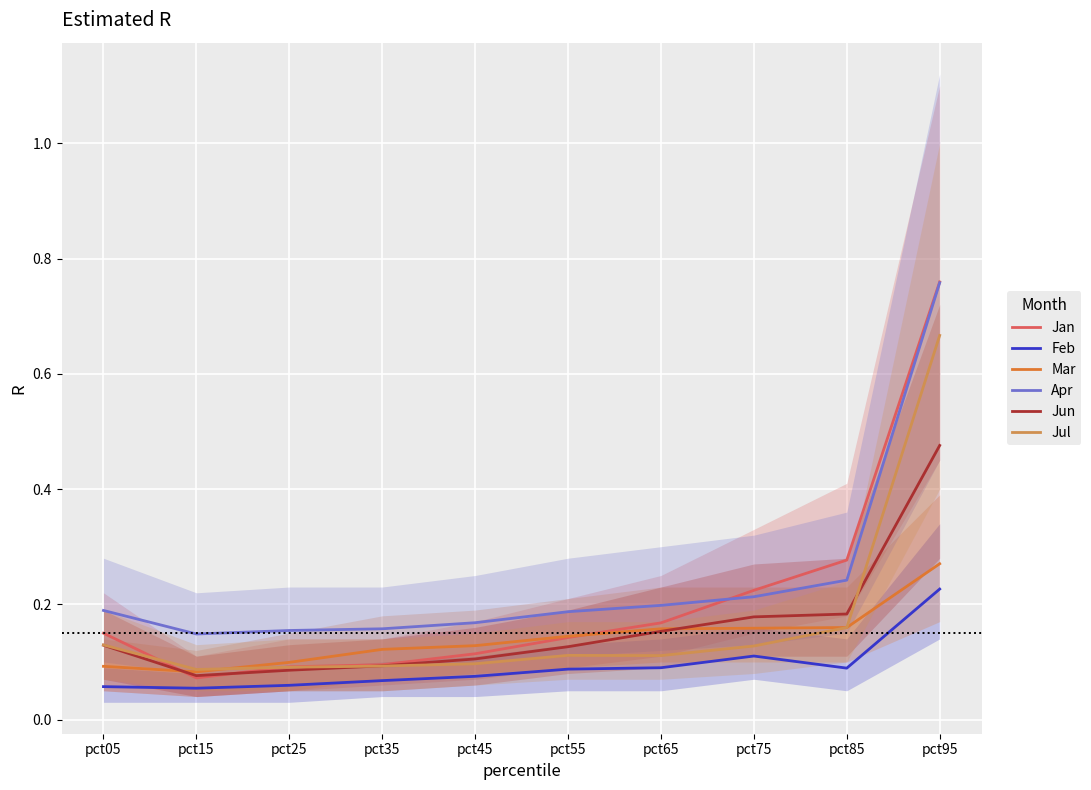

What is the sum of the Jun values at pct95 and pct05?

0.6